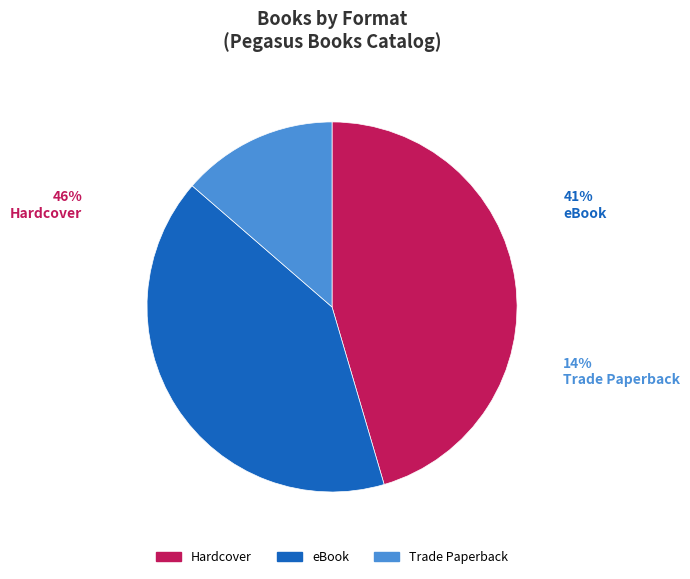

To the nearest percent, what is the difference between the largest and smallest slice percentages?

32%